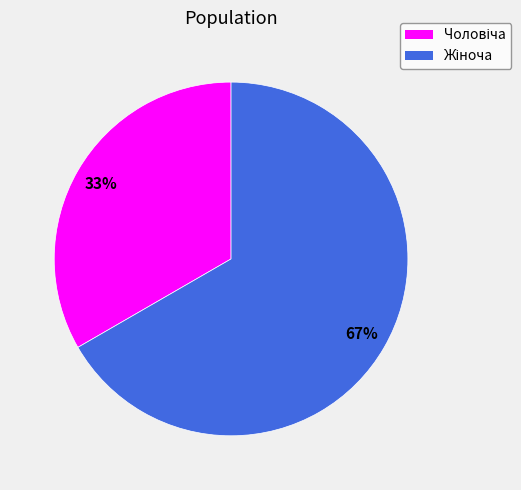

Count the number of slices in the pie.

2